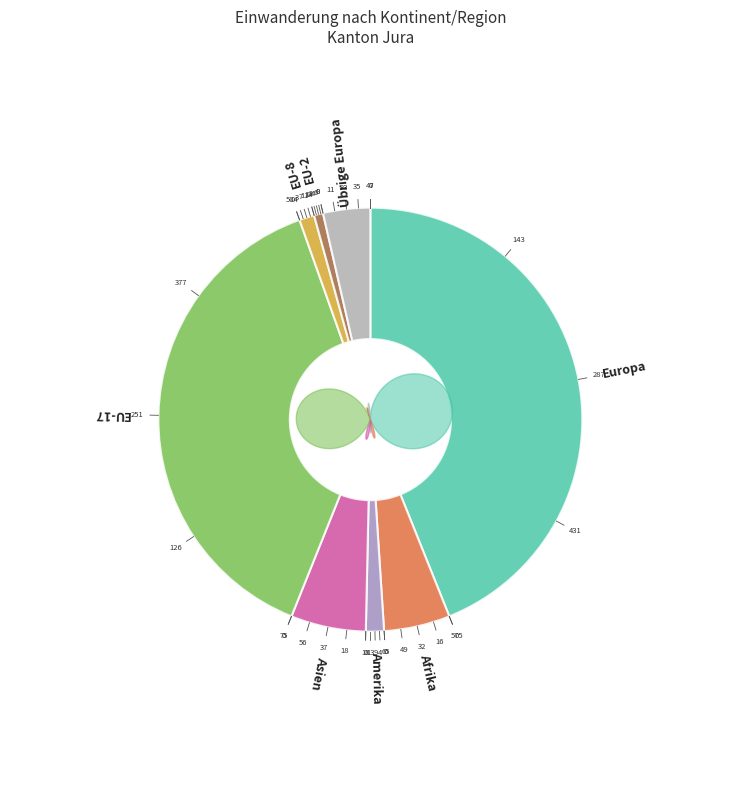

Which slice is the smallest?

EU-2